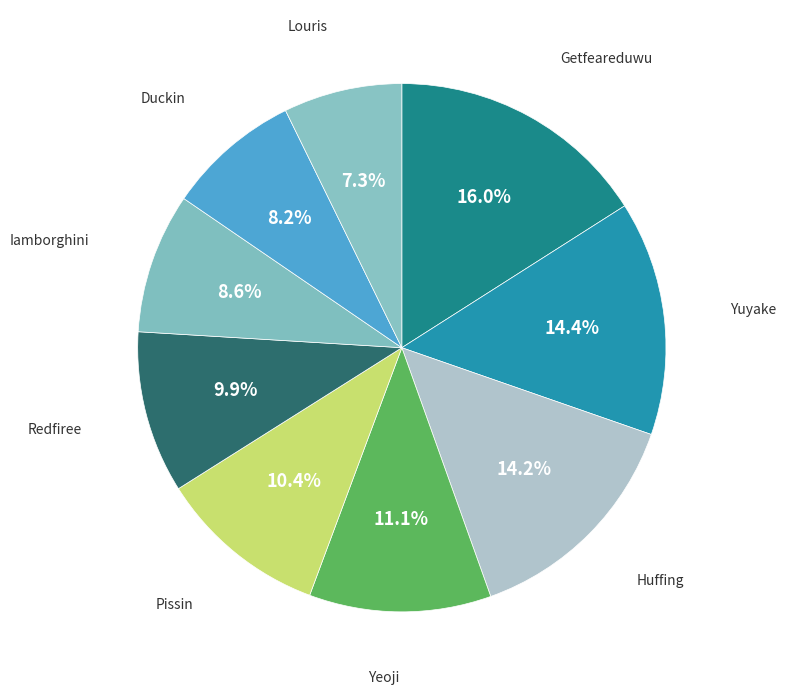

What is the ratio of the value at Iamborghini to the value at Yeoji?

0.8